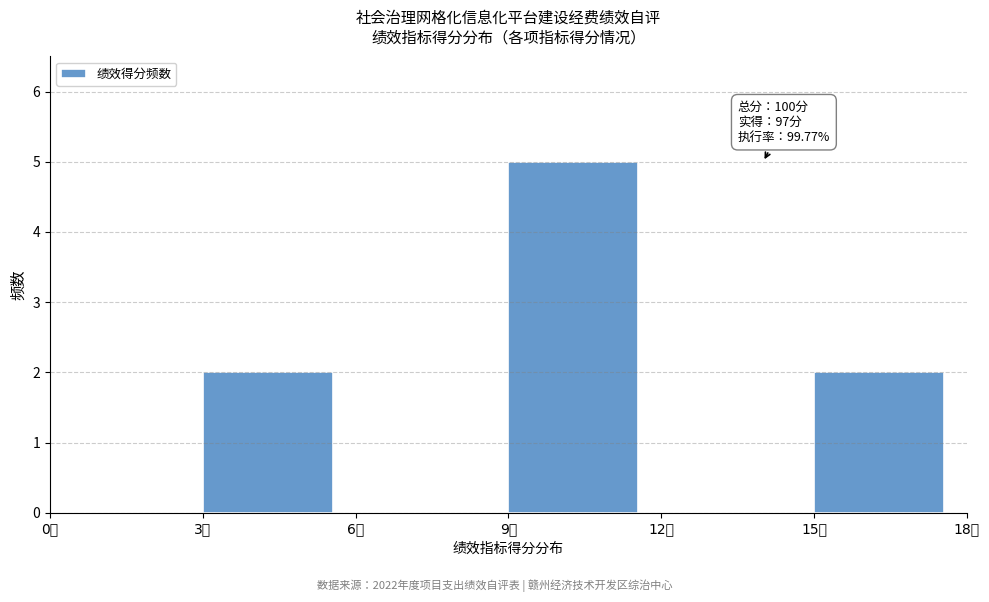

Over which range of the x-axis is the bar tallest?

9 to 12